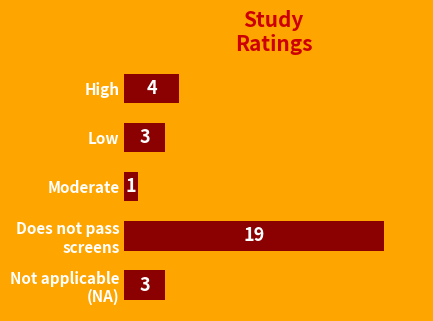

Where is the data nearest to the value 10?

High